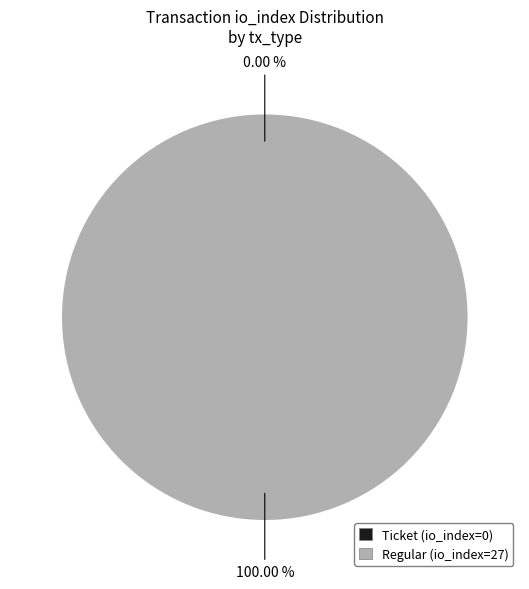

To the nearest percent, what portion does Regular (io_index=27) represent?

100%